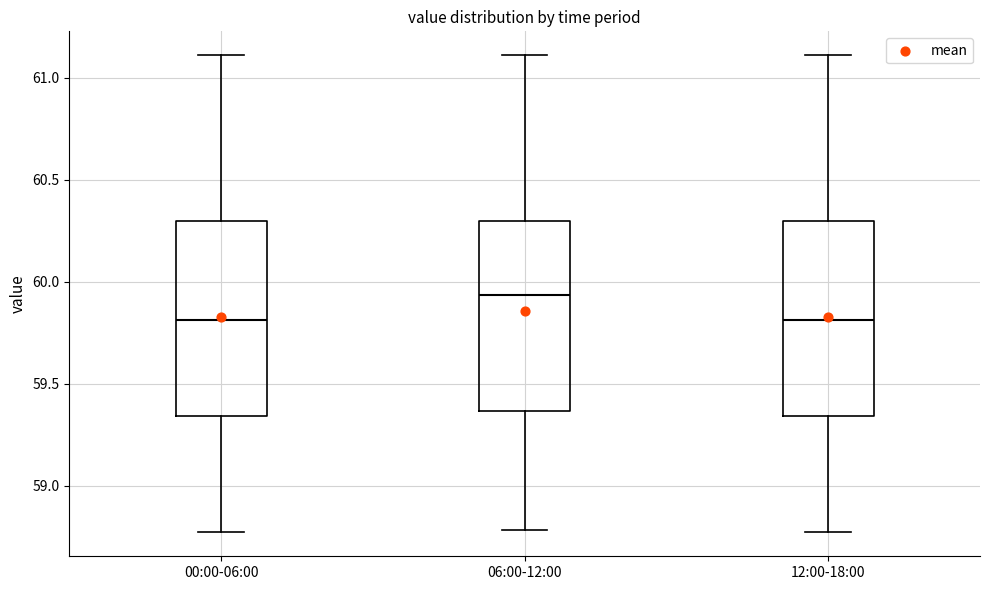

Reading left to right, transcribe this box plot: for each box, give where its median line is, the range the box spans, and where its two whiskers end, as read against the y-axis. The values are not printed on the chart, so give them approximately, as read against the axis.

00:00-06:00: median 59.80, box 59.35 to 60.30, whiskers 58.75 to 61.10
06:00-12:00: median 59.95, box 59.35 to 60.30, whiskers 58.80 to 61.10
12:00-18:00: median 59.80, box 59.35 to 60.30, whiskers 58.75 to 61.10